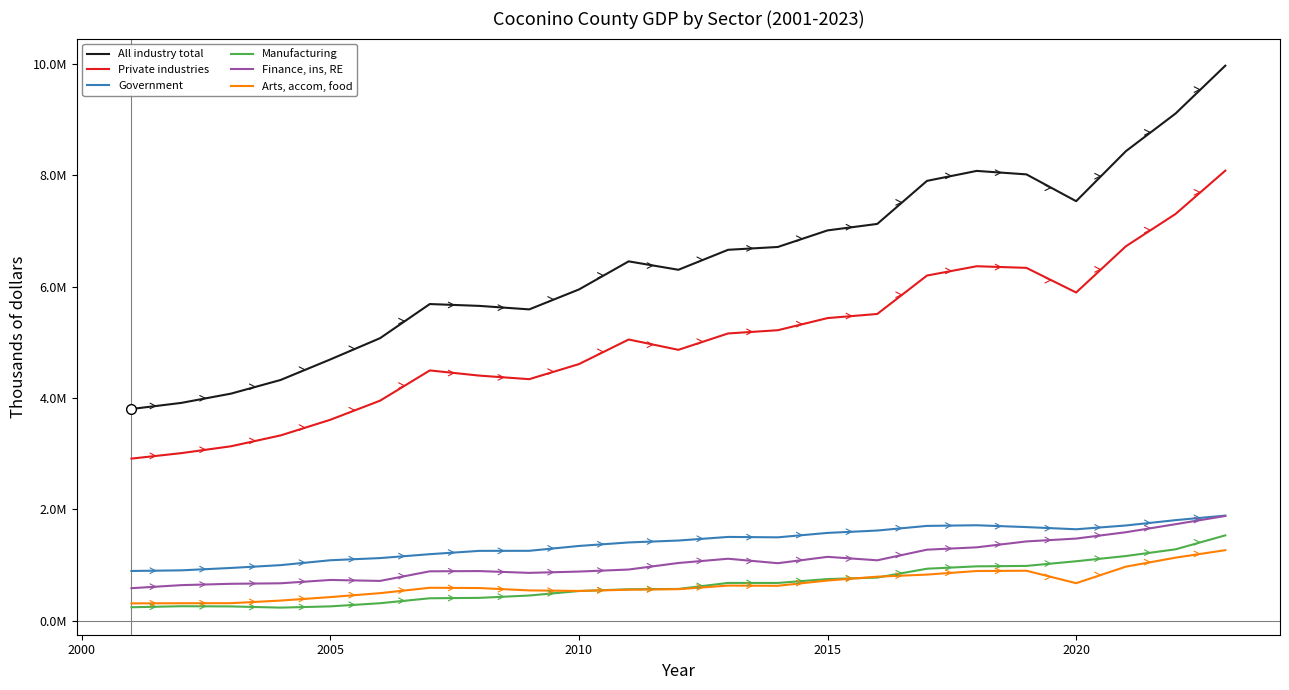

What are all the series names shown in the legend?

All industry total, Private industries, Government, Manufacturing, Finance, ins, RE, Arts, accom, food